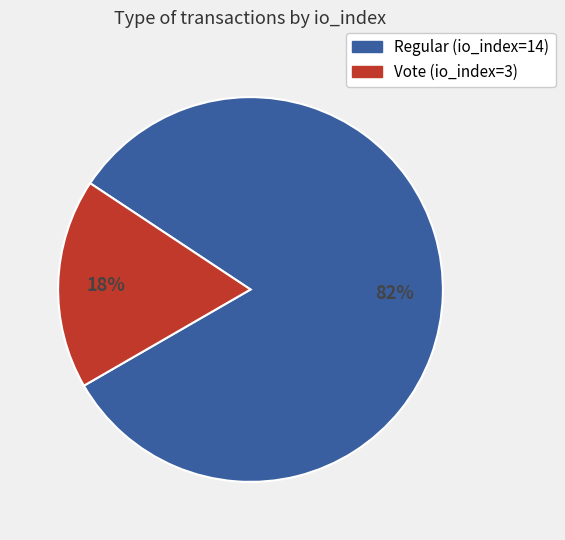

Is the sum of Vote (io_index=3) and Regular (io_index=14) greater than half?

Yes